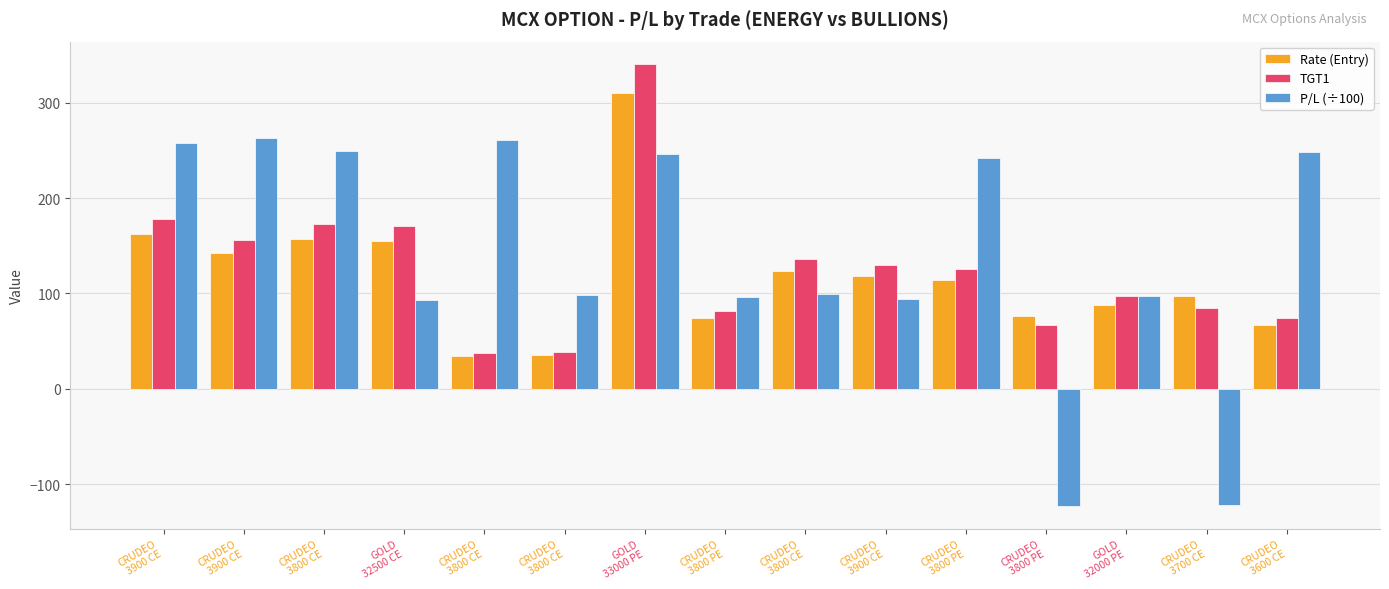

What is the average value of the P/L (÷100) series?

140.0